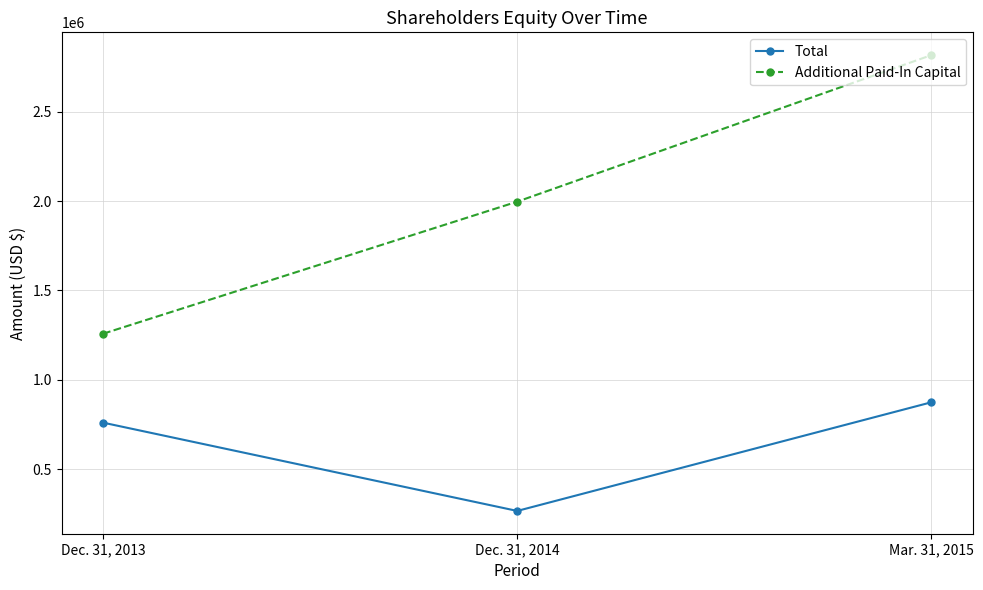

How many Additional Paid-In Capital values are between 1257720 and 2817452?

3